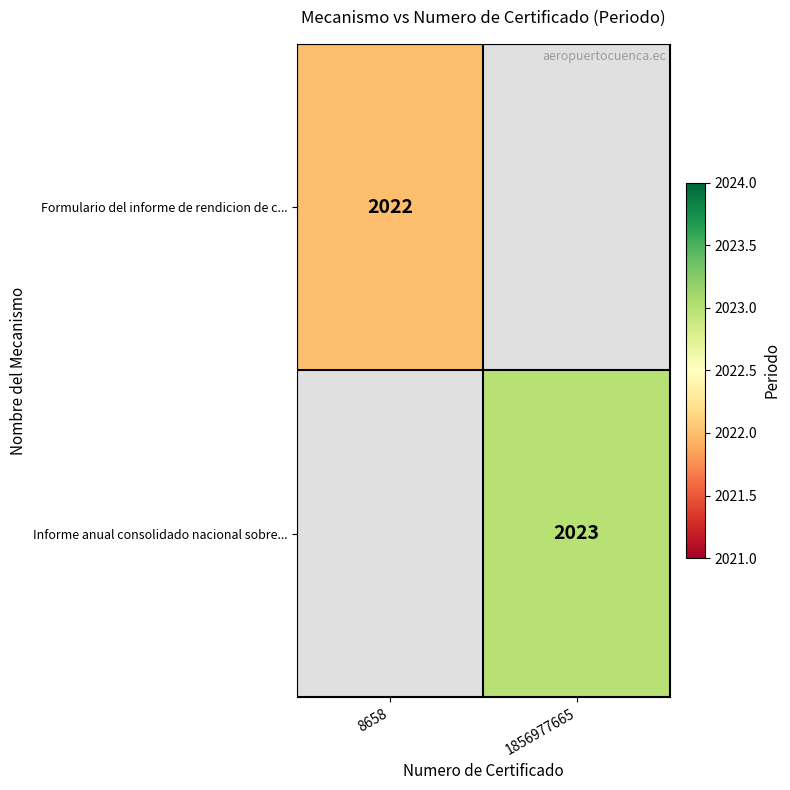

The Formulario del informe de rendicion de c... series shows 2022 at 8658. True or false?

True